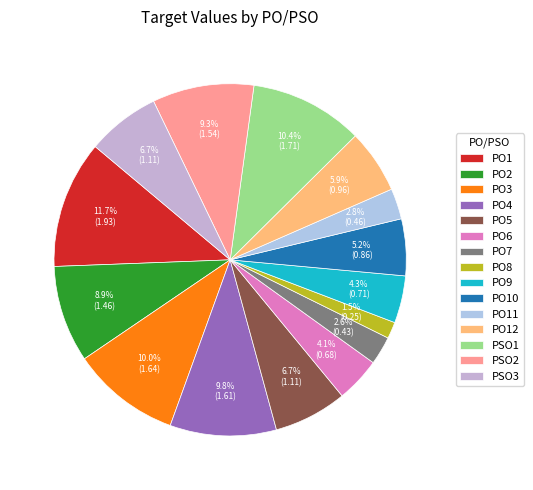

What percentage is the PO4 slice, to the nearest percent?

10%